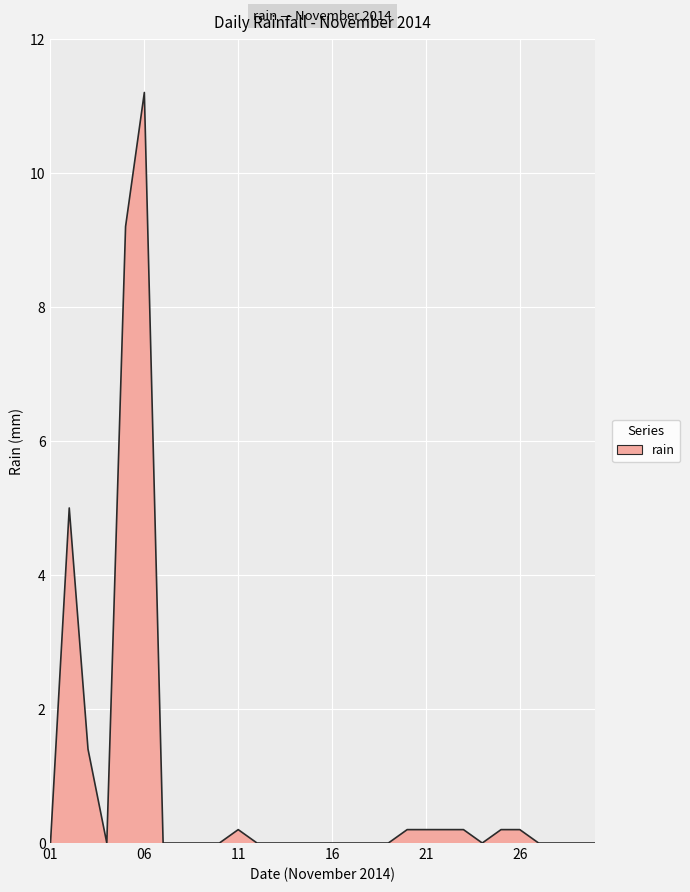

What is the average value?

0.9